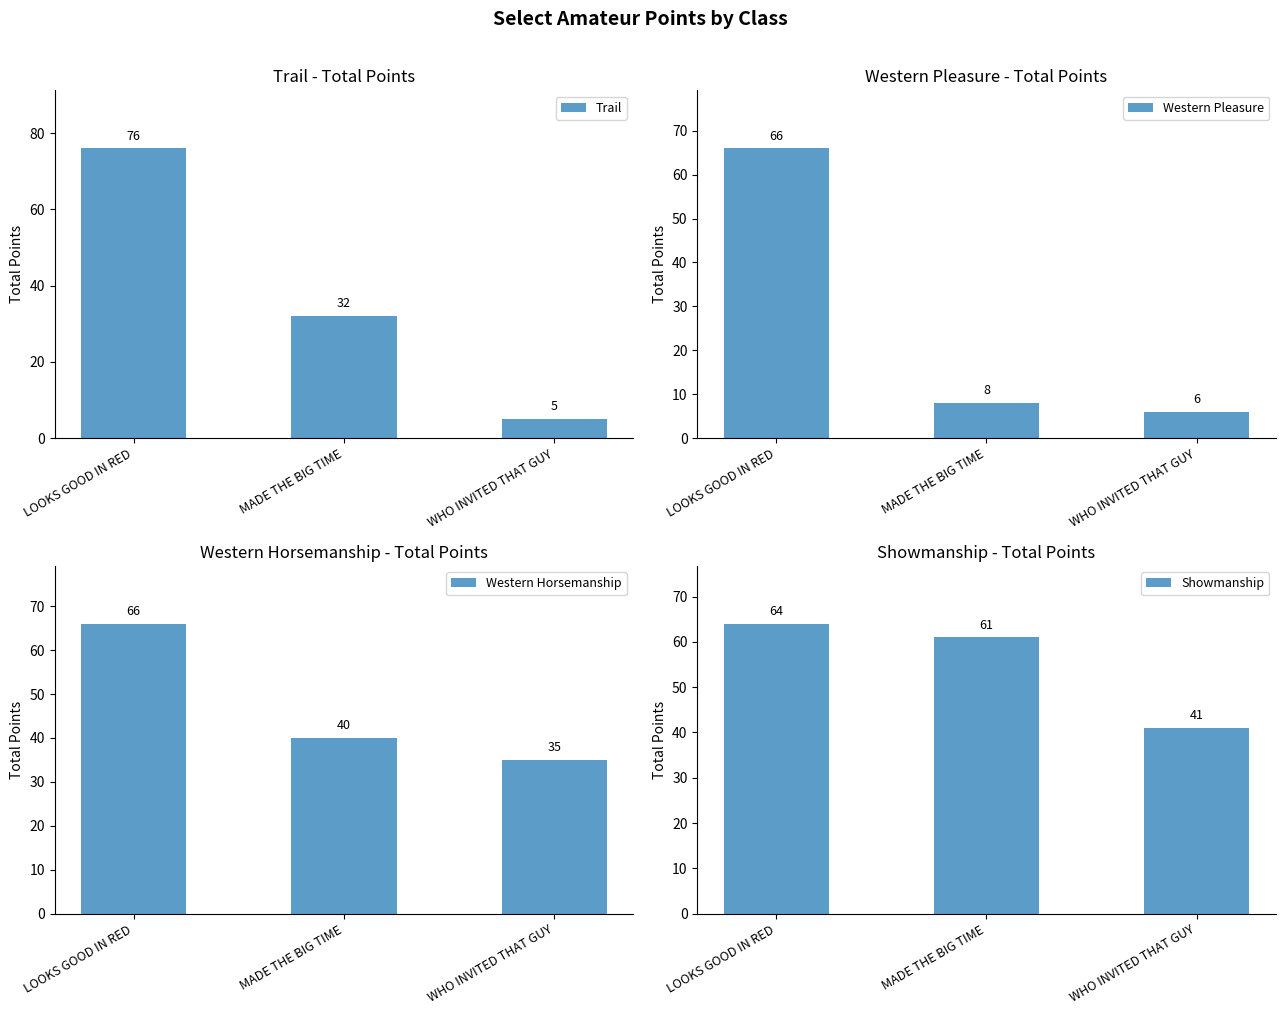

Reading left to right, what are all the values shown in this chart?

Trail: 76	32	5
Western Pleasure: 66	8	6
Western Horsemanship: 66	40	35
Showmanship: 64	61	41